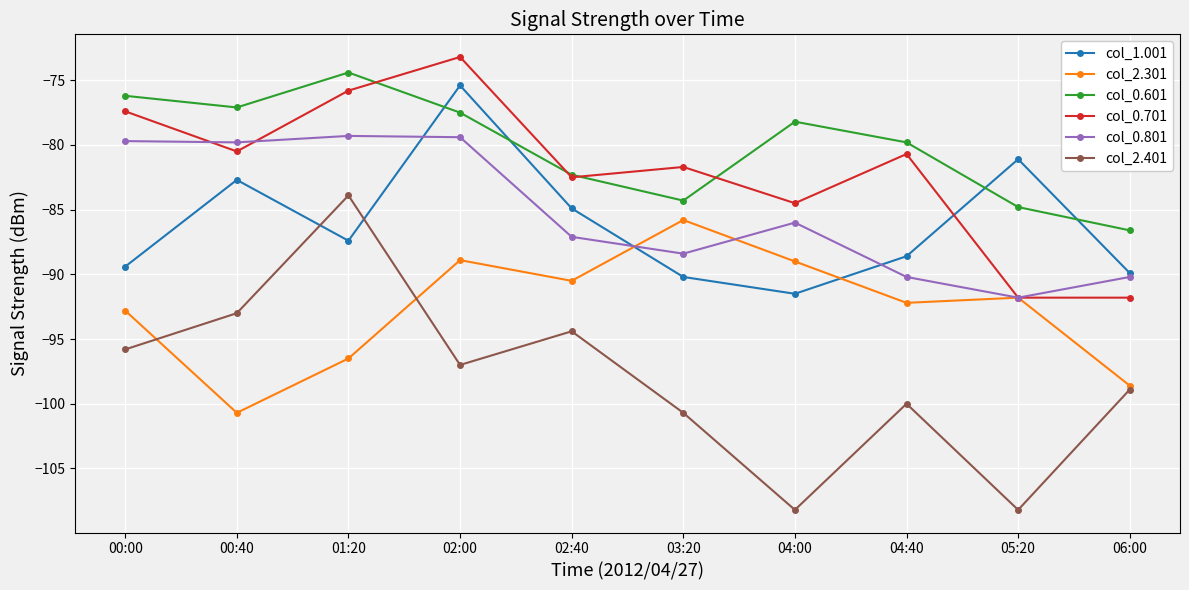

What is the label of the 1st point from the right?

06:00